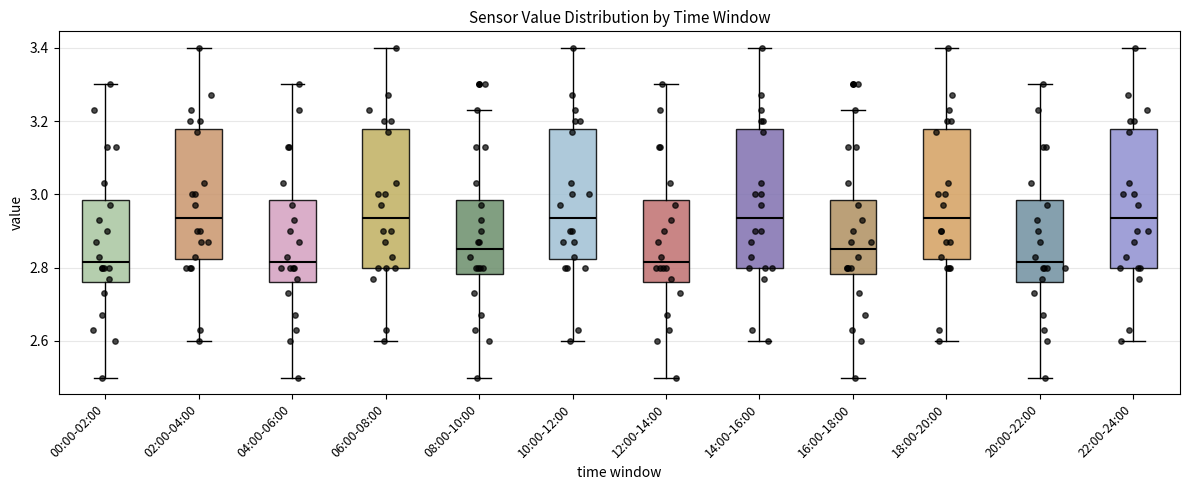

Where is the lower edge of the box for 12:00-14:00 on the y-axis? The values are not printed on the chart, so give them approximately, as read against the axis.

2.76